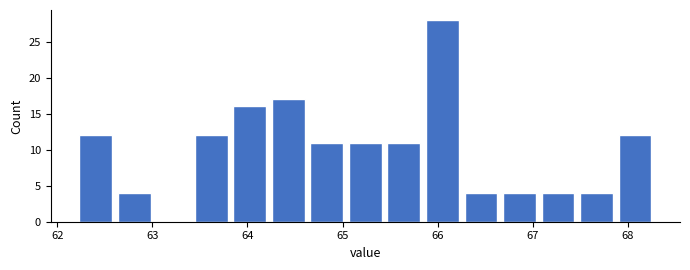

Over which range of the x-axis is the bar tallest?

65.8 to 66.3